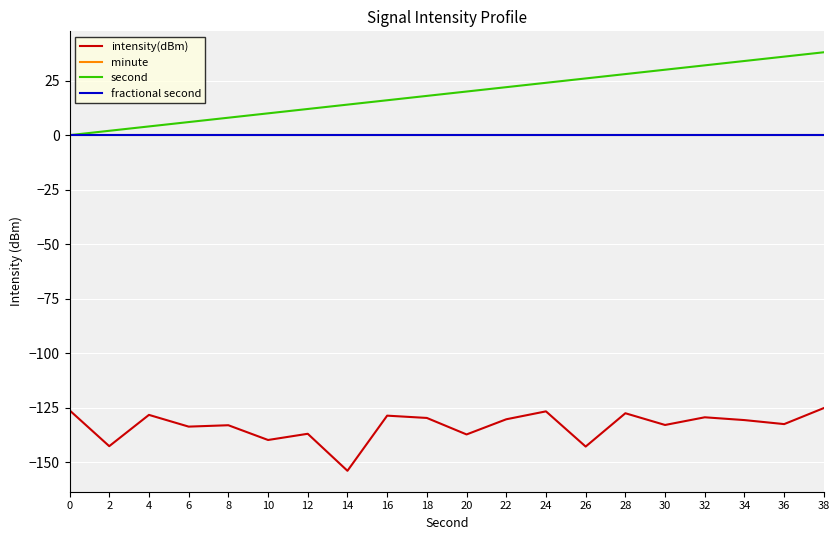

Rank the series at 6 from highest to lowest value.

second, minute, fractional second, intensity(dBm)